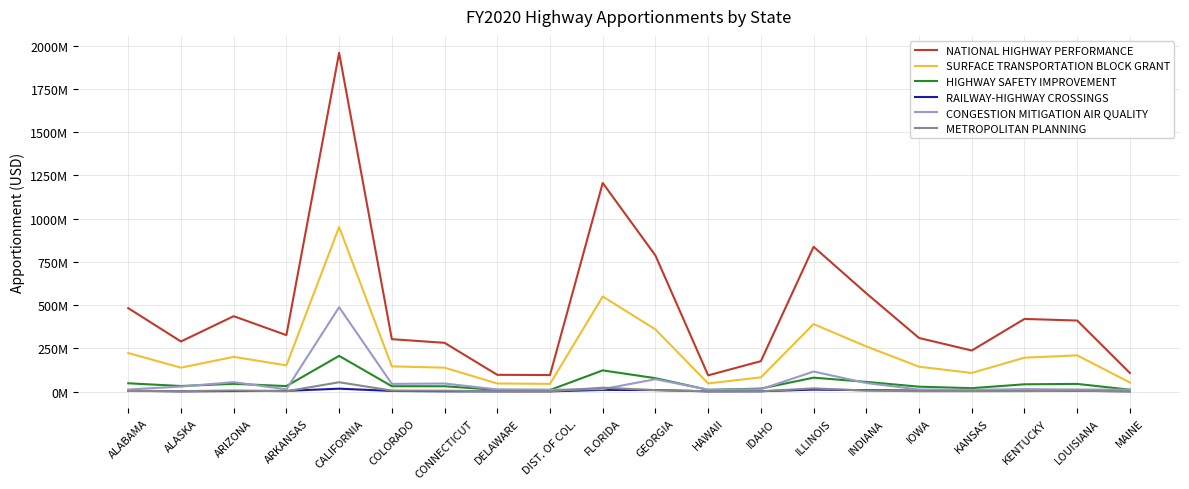

What are all the series names shown in the legend?

NATIONAL HIGHWAY PERFORMANCE, SURFACE TRANSPORTATION BLOCK GRANT, HIGHWAY SAFETY IMPROVEMENT, RAILWAY-HIGHWAY CROSSINGS, CONGESTION MITIGATION AIR QUALITY, METROPOLITAN PLANNING